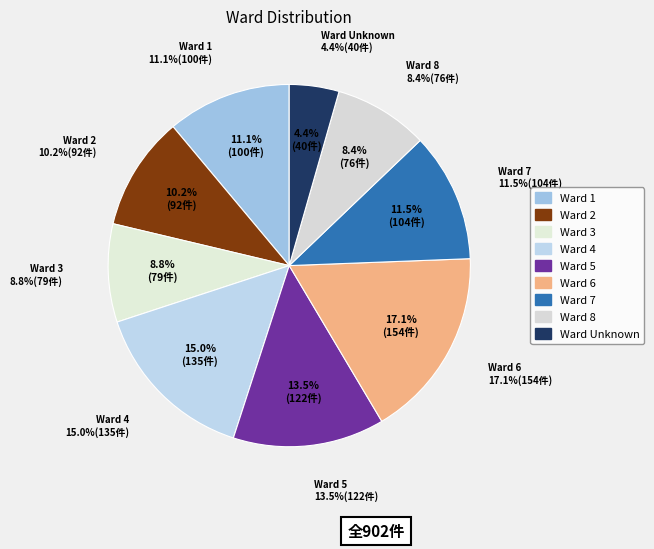

To the nearest percent, what is the average slice percentage?

11%